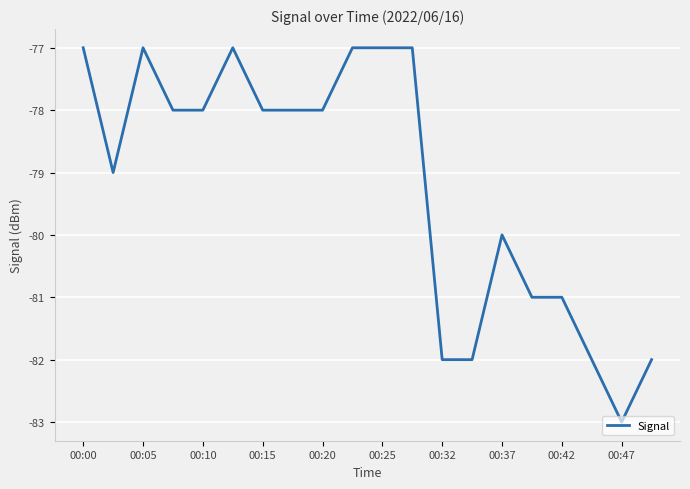

How many categories are shown in the chart?

20